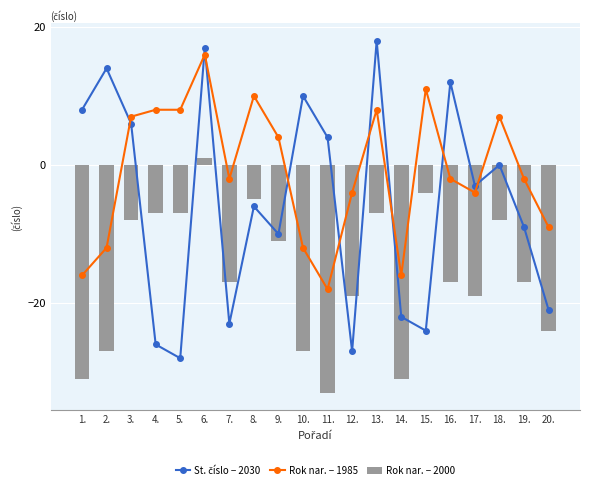

Reading left to right, what are all the values shown in this chart?

St. číslo − 2030: 8	14	6	-26	-28	17	-23	-6	-10	10	4	-27	18	-22	-24	12	-3	0	-9	-21
Rok nar. − 1985: -16	-12	7	8	8	16	-2	10	4	-12	-18	-4	8	-16	11	-2	-4	7	-2	-9
Rok nar. − 2000: -31	-27	-8	-7	-7	1	-17	-5	-11	-27	-33	-19	-7	-31	-4	-17	-19	-8	-17	-24